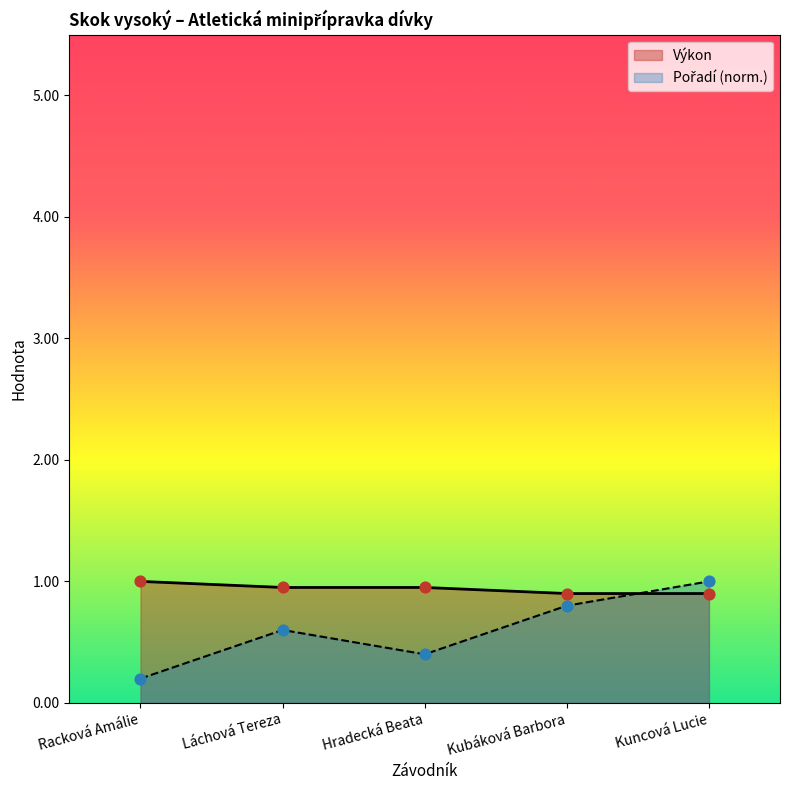

At which category is the sum across all series the highest?

Kuncová Lucie